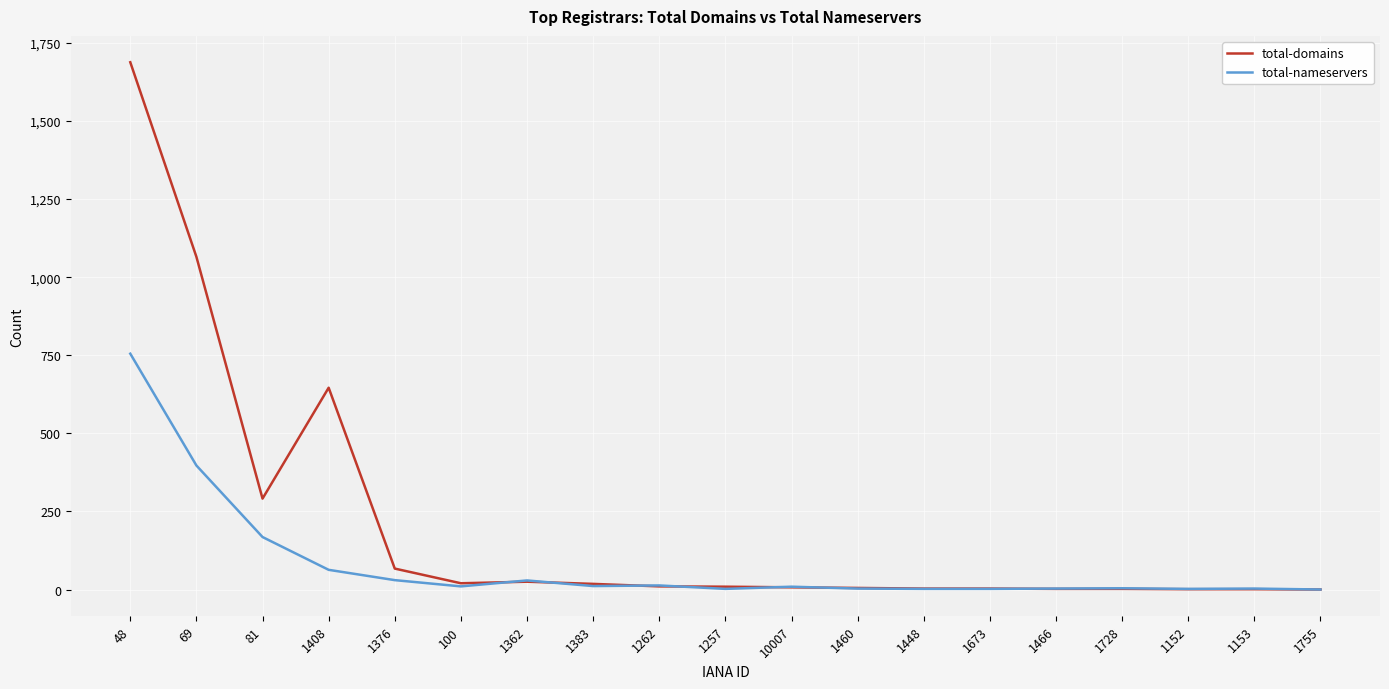

At which category is the sum across all series the highest?

48